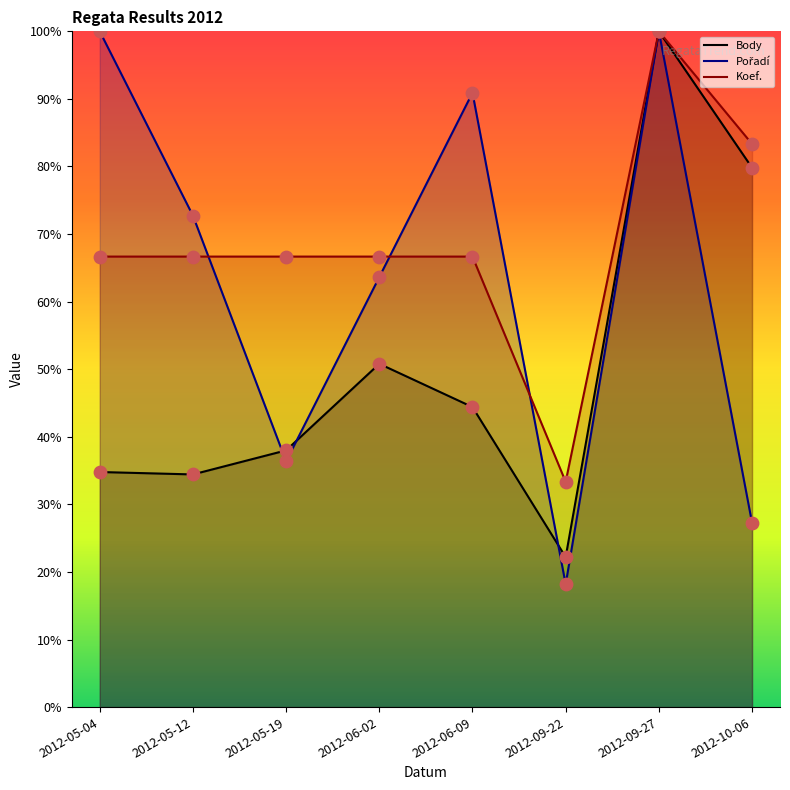

Which series contains the highest Y value?

Body